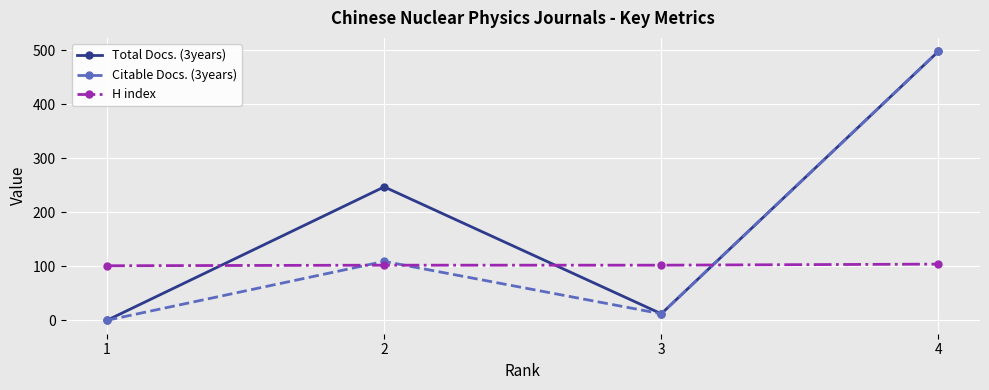

What is the approximate value of H index at 4?

104